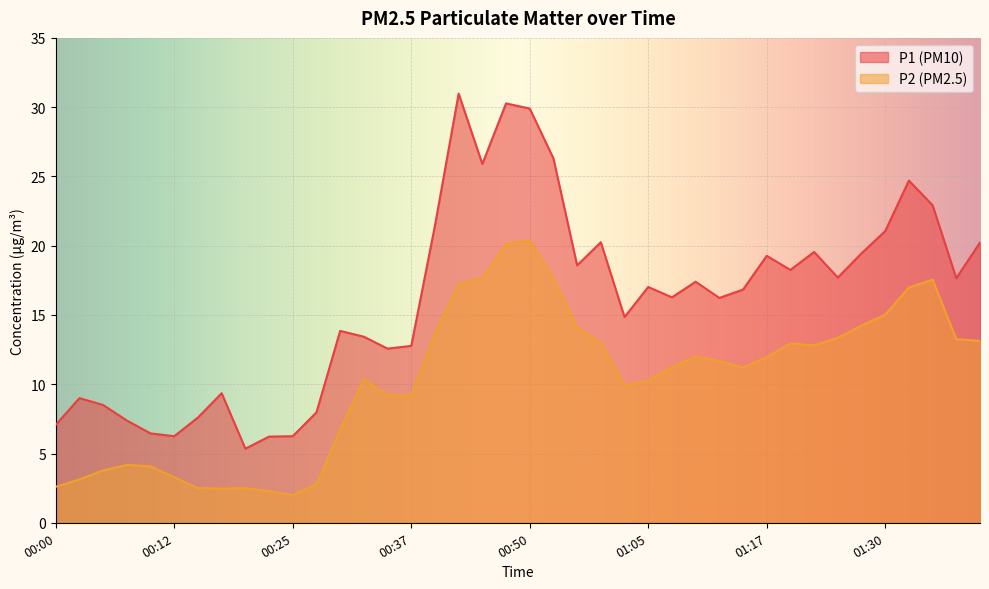

The value of P1 at 00:10 is 1.7. True or false?

False